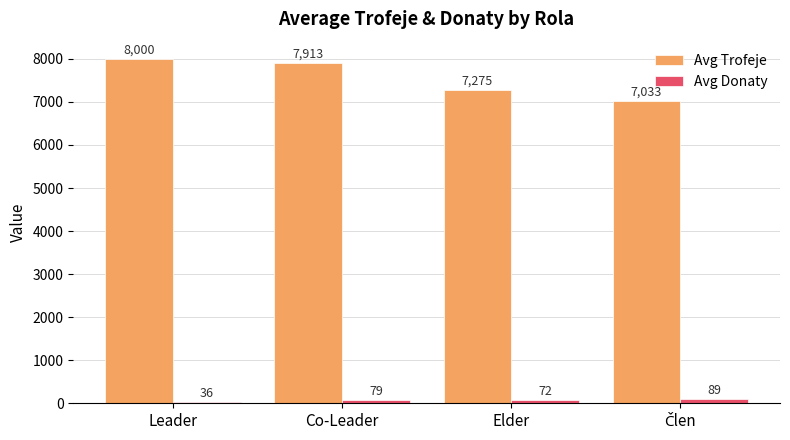

At which label is Avg Trofeje closest to 7516?

Elder